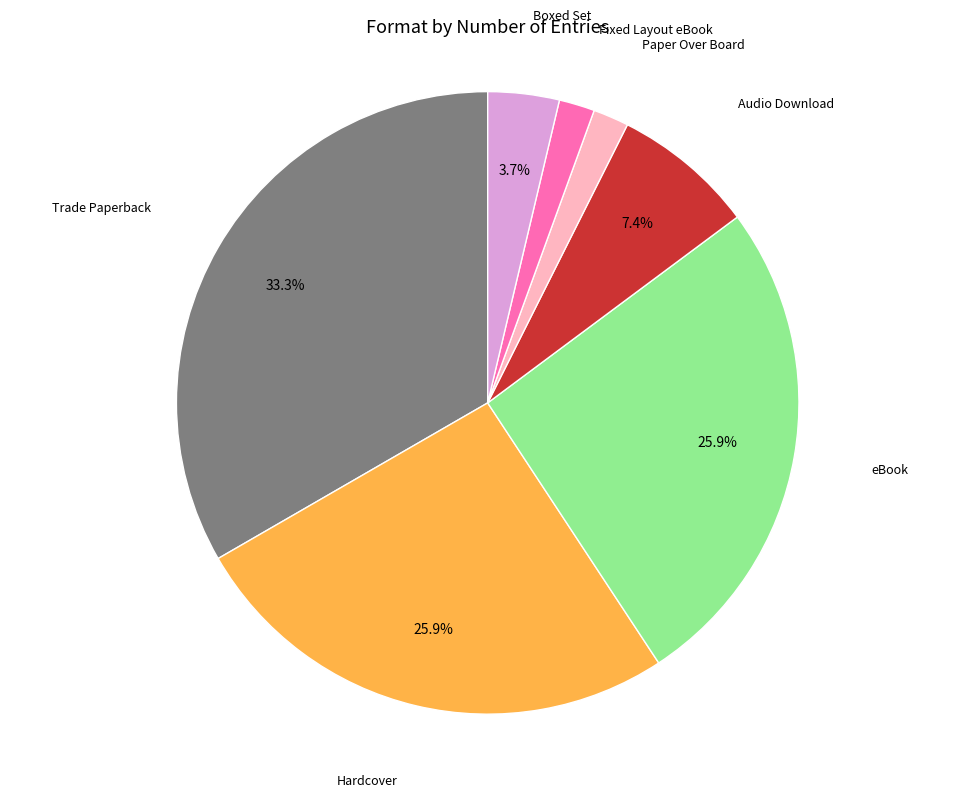

Does any single category account for the majority?

No